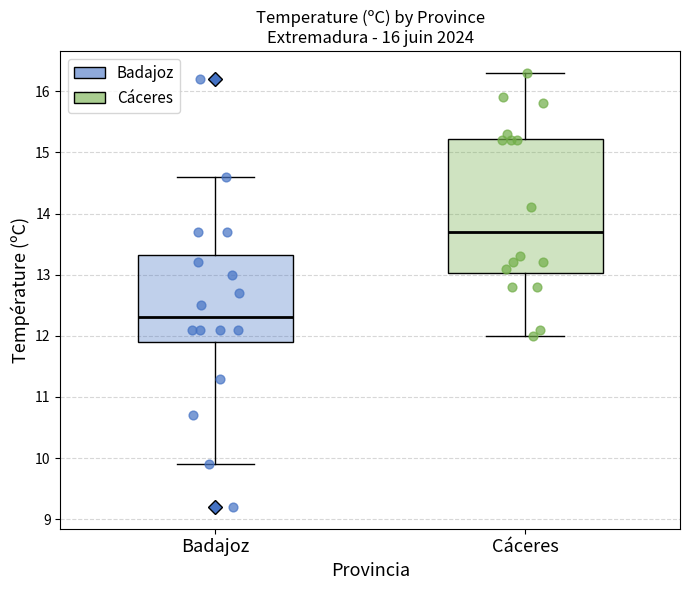

Where is the lower edge of the box for Badajoz on the y-axis? The values are not printed on the chart, so give them approximately, as read against the axis.

11.9